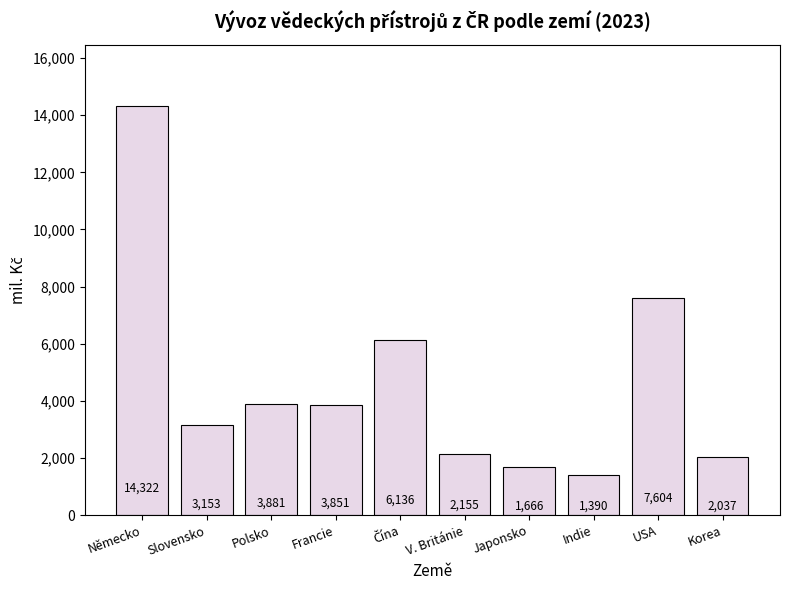

What is the average value?

4619.4